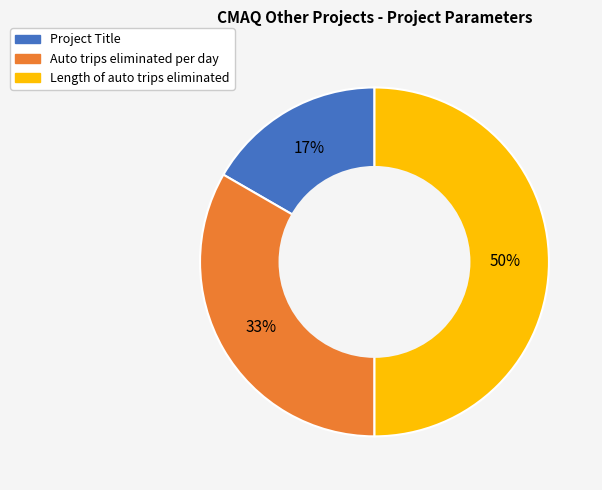

The Length of auto trips eliminated slice represents 50% of the pie. True or false?

True